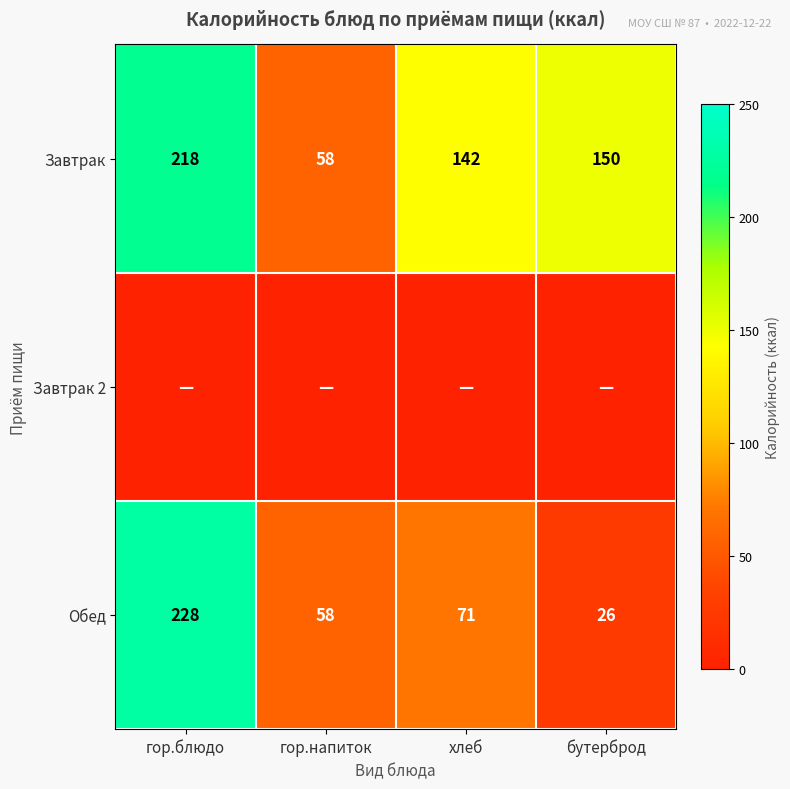

How many distinct data groups are displayed?

3